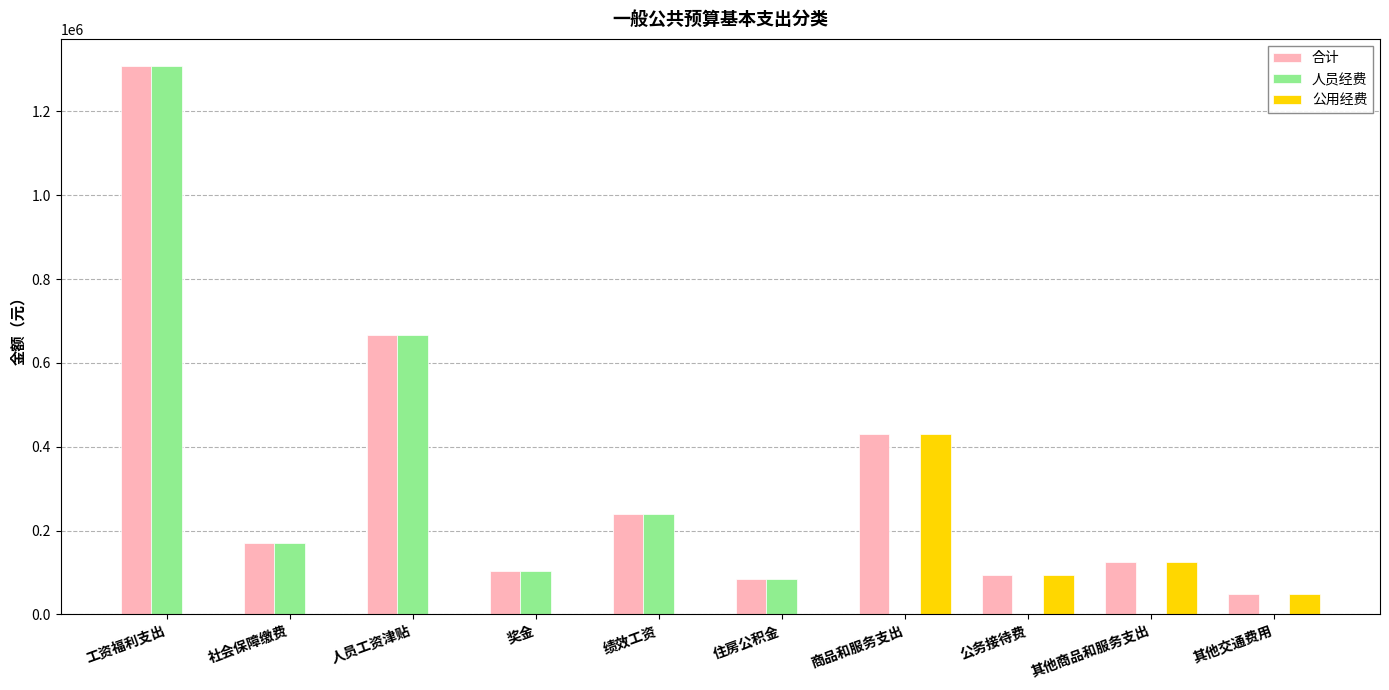

How many values in the 公用经费 series exceed 0?

4